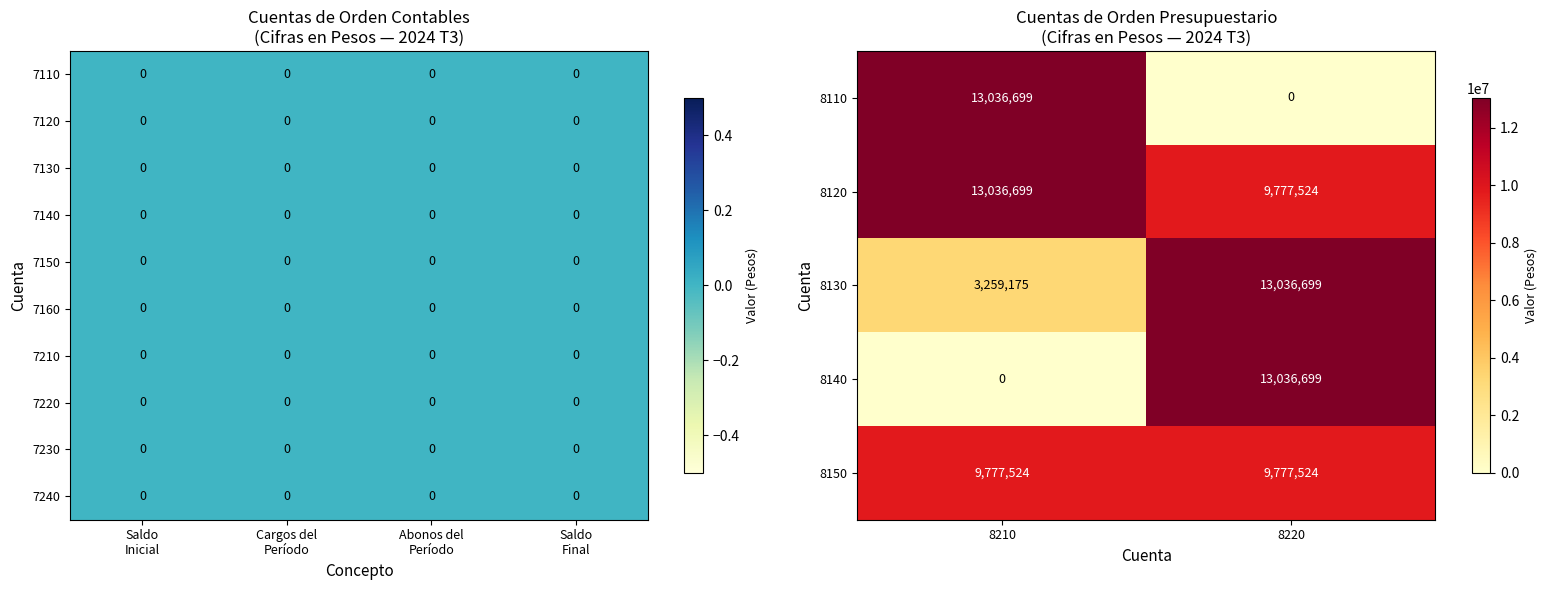

List the labels in order of 8110 value, smallest first.

8220, 8210